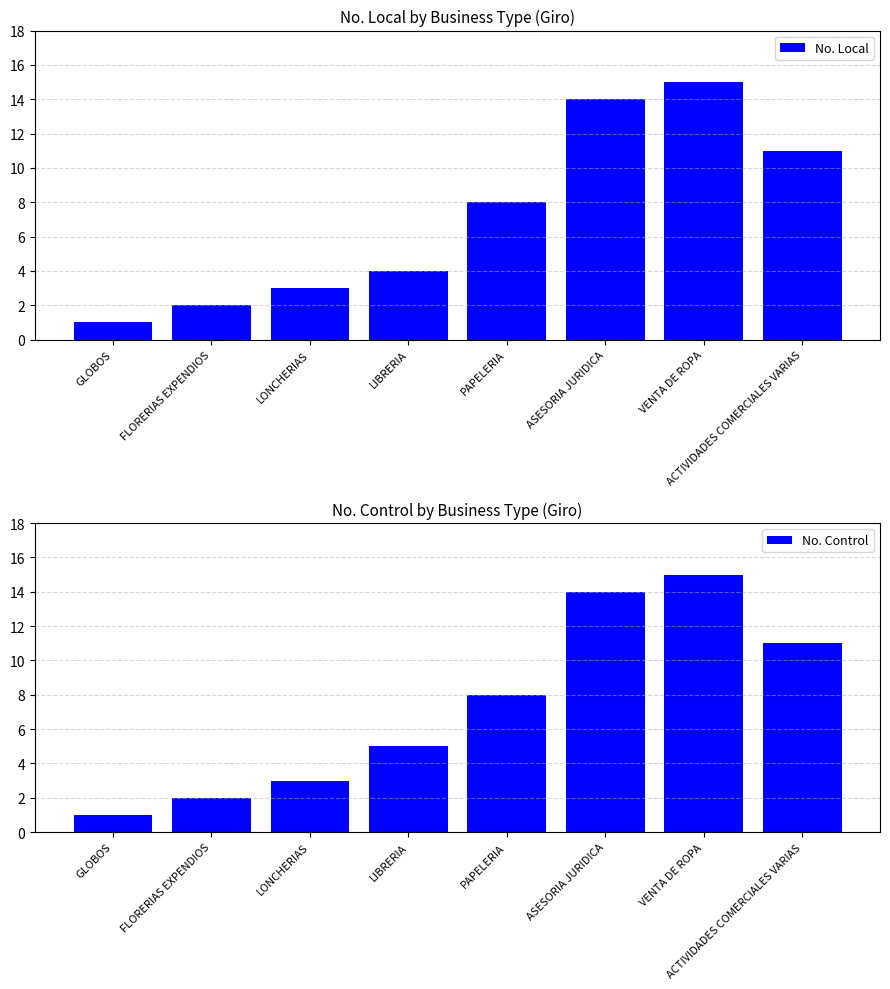

Is it true that No. Local equals 6 at LIBRERIA?

False